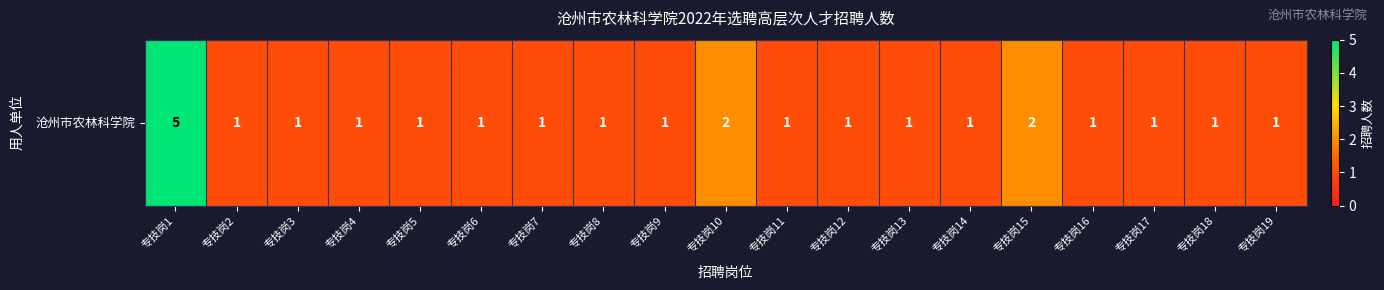

What is the smallest value displayed?

1